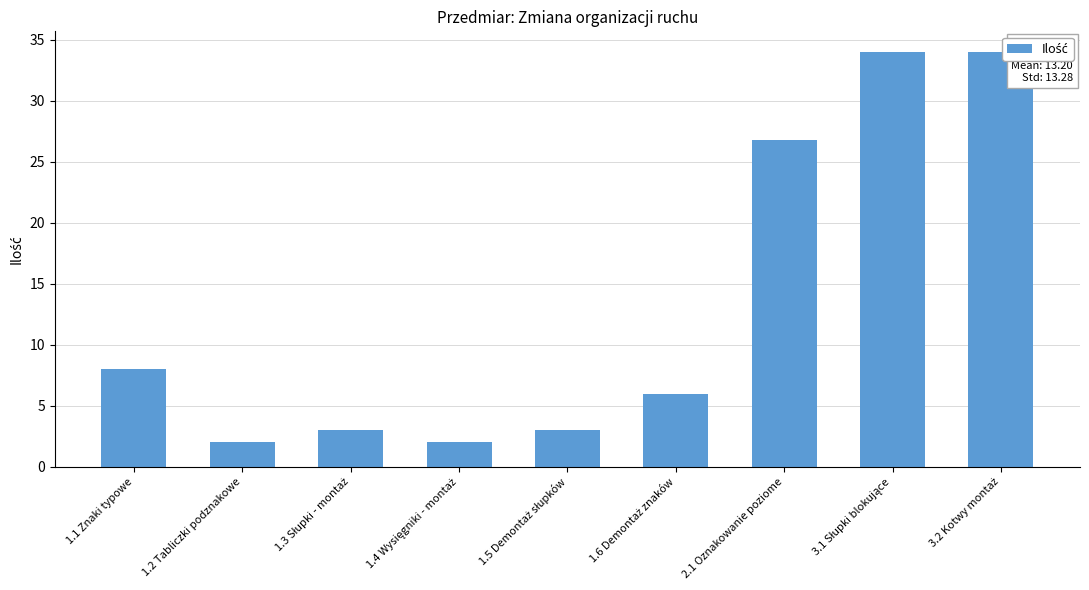

Count the number of categories in the chart.

9